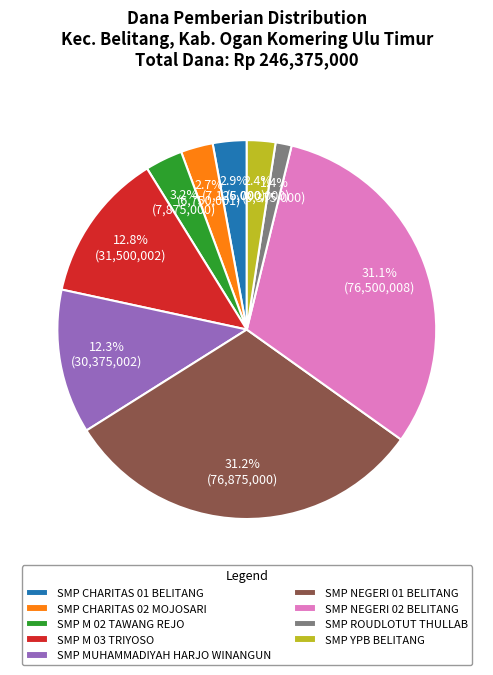

Is it true that SMP MUHAMMADIYAH HARJO WINANGUN is 12% of the pie?

True